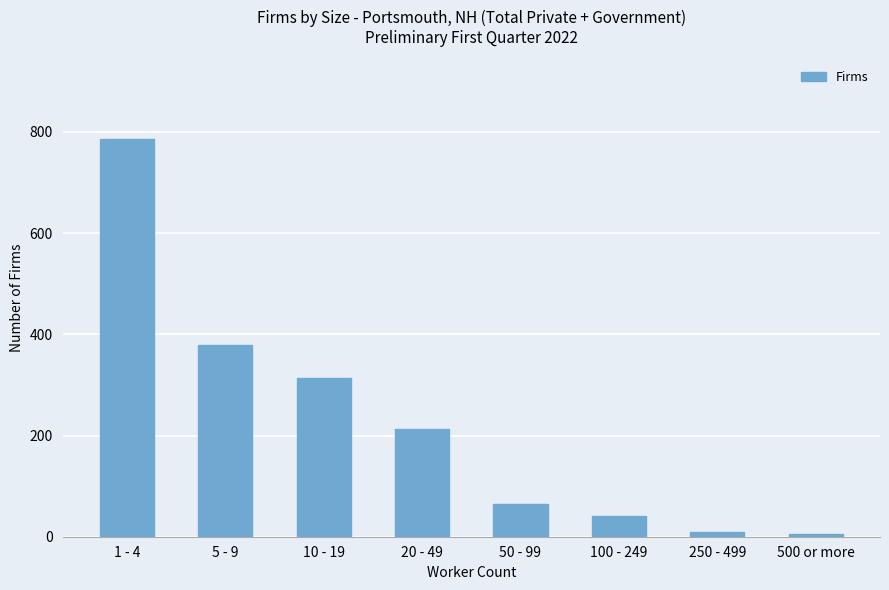

What is the average value?

226